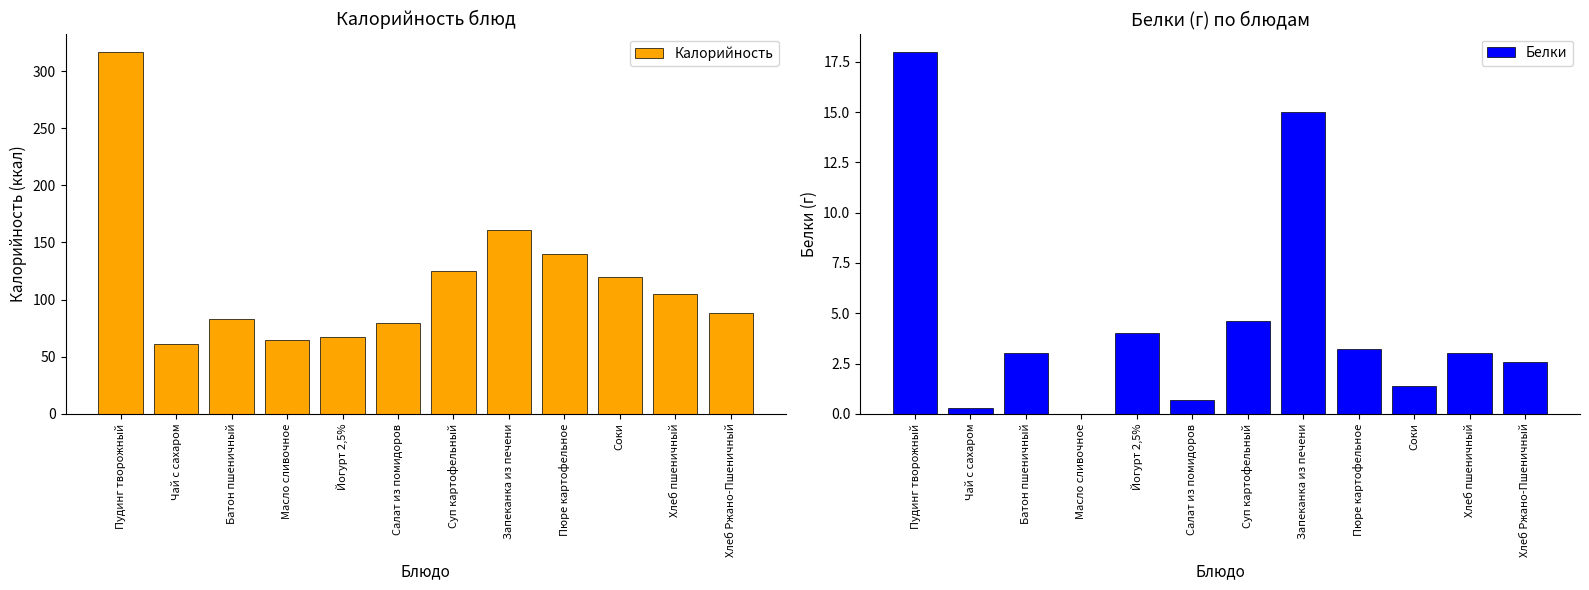

How many distinct data groups are displayed?

2